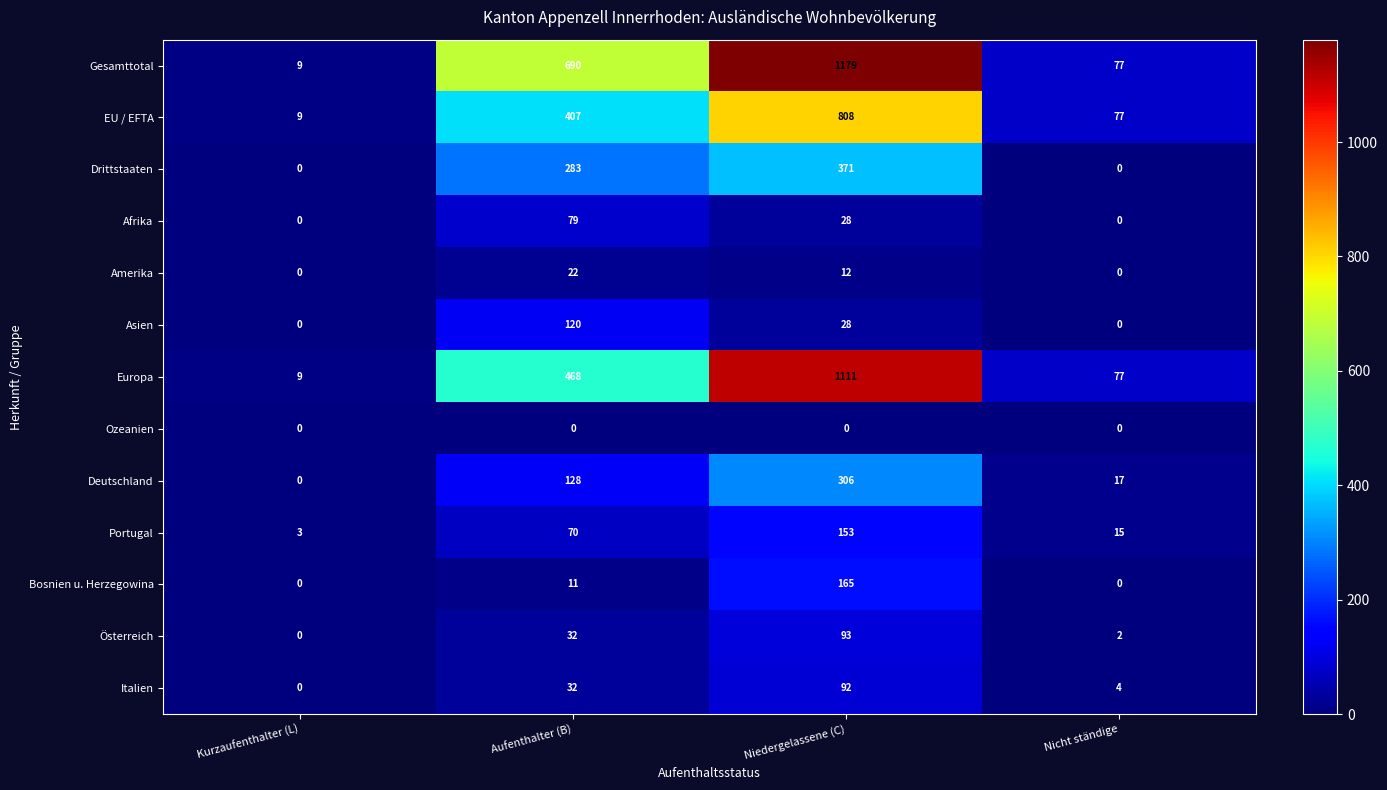

What is the greatest value displayed?

1179